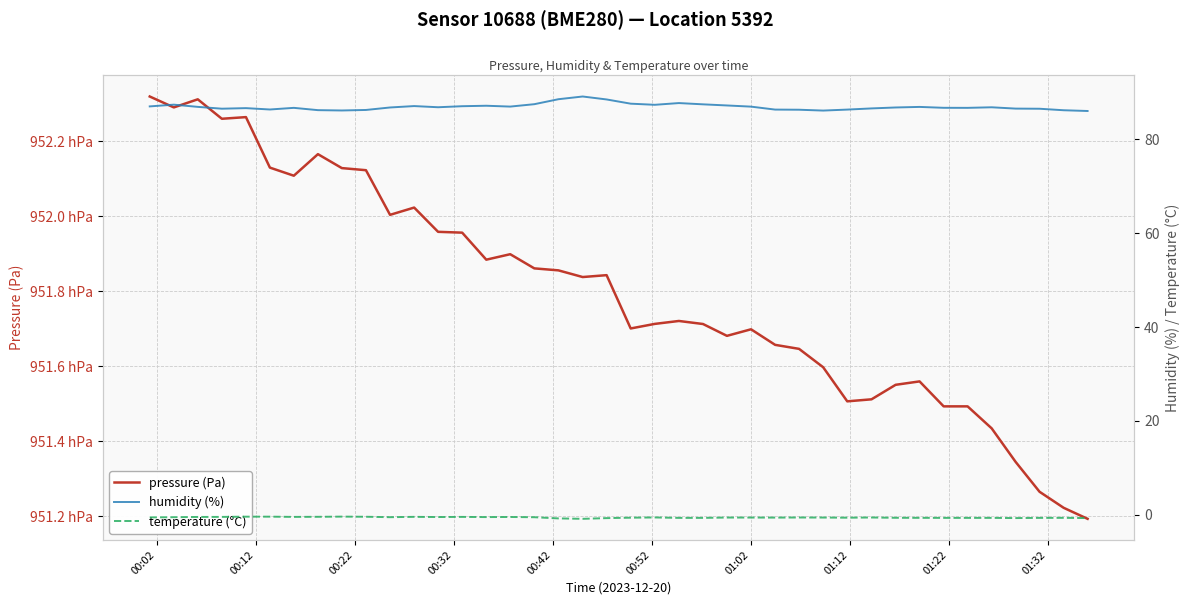

At which category does temperature (°C) reach its first local peak?

01:22